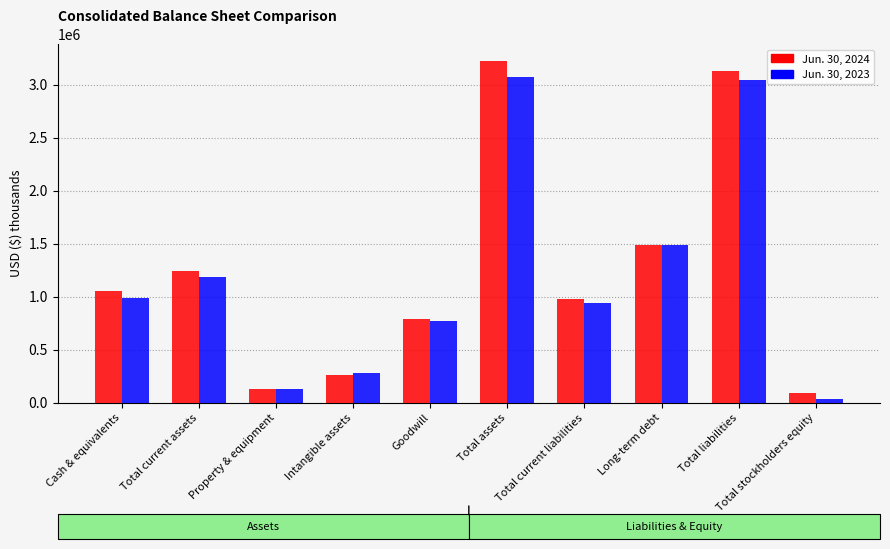

What is the highest value of the Jun. 30, 2024 series?

3218810